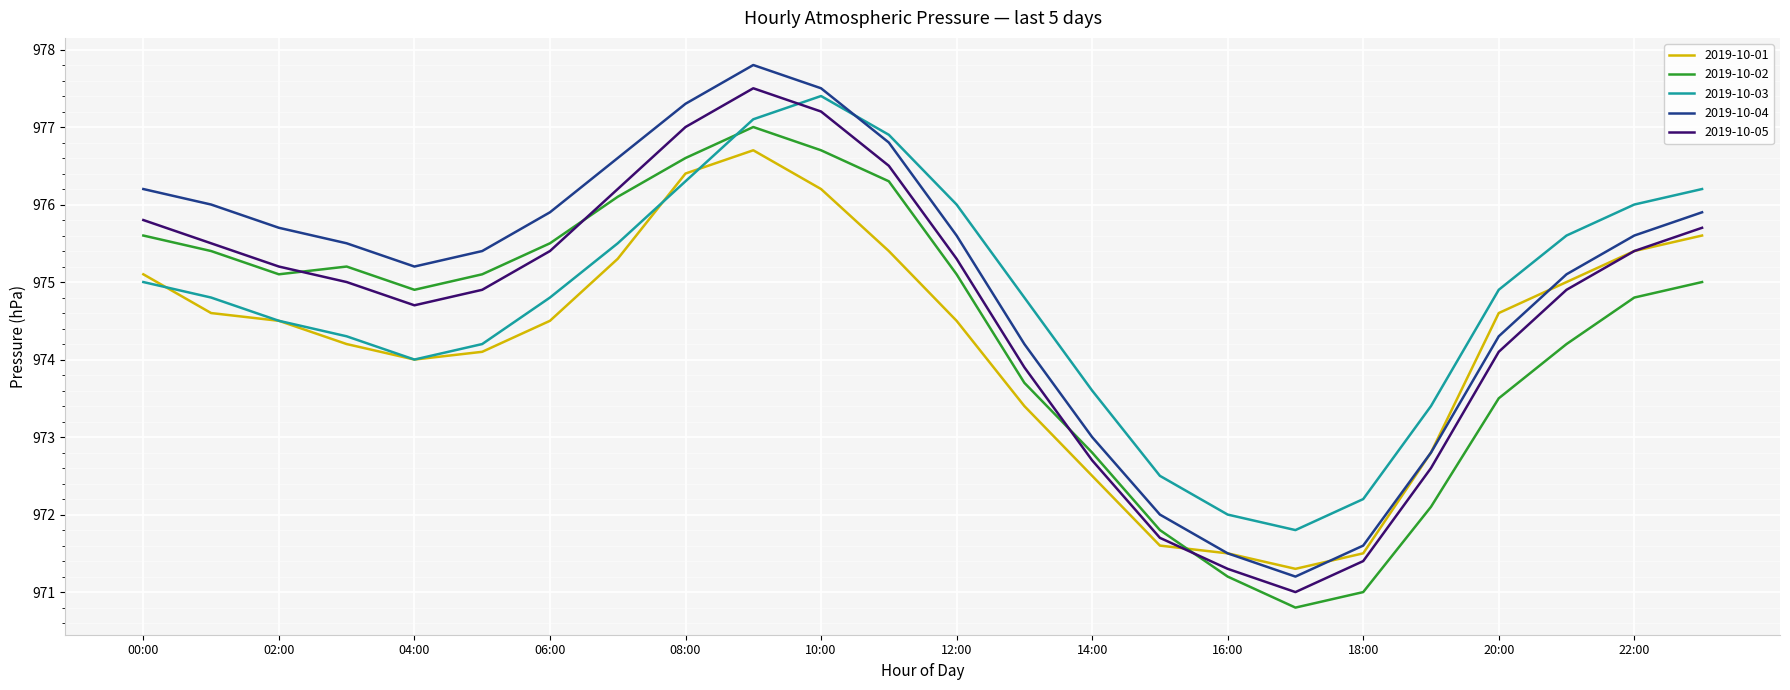

Which series has the largest range (max minus min)?

2019-10-04